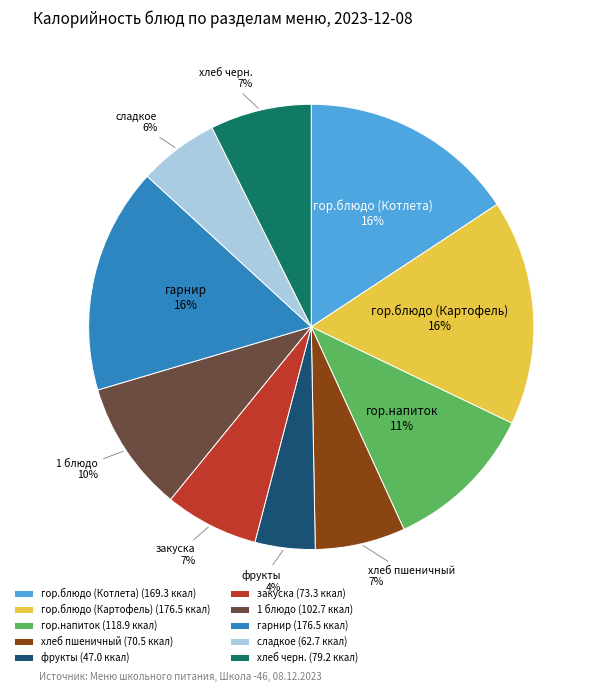

Is it true that закуска is 7% of the pie?

True